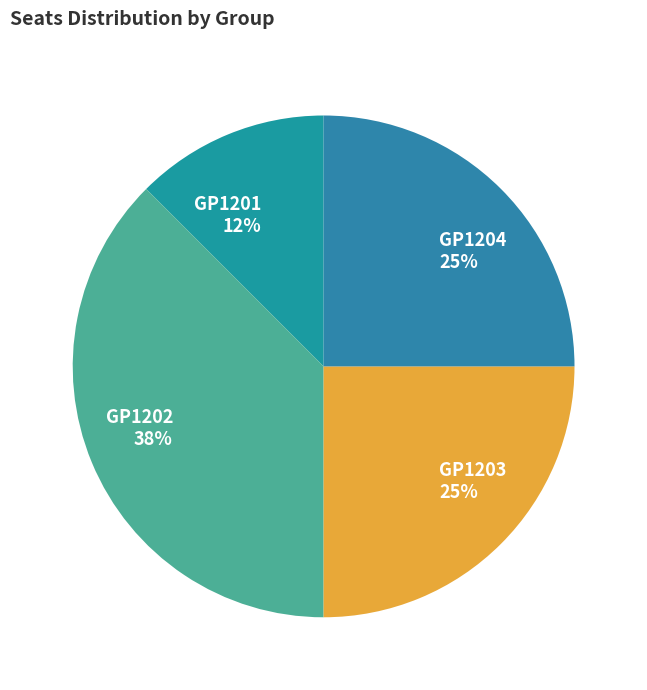

To the nearest percent, what is the average slice percentage?

25%